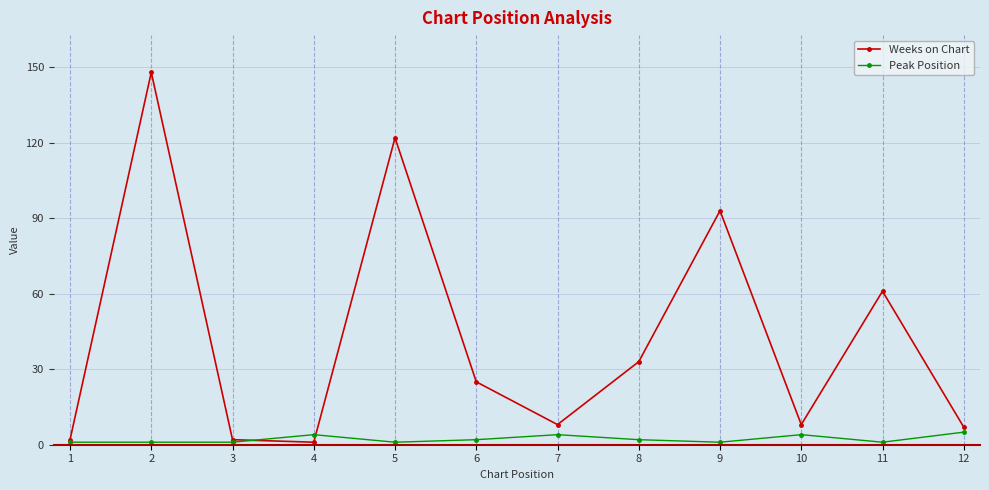

Which series has the largest total across all categories?

Weeks on Chart